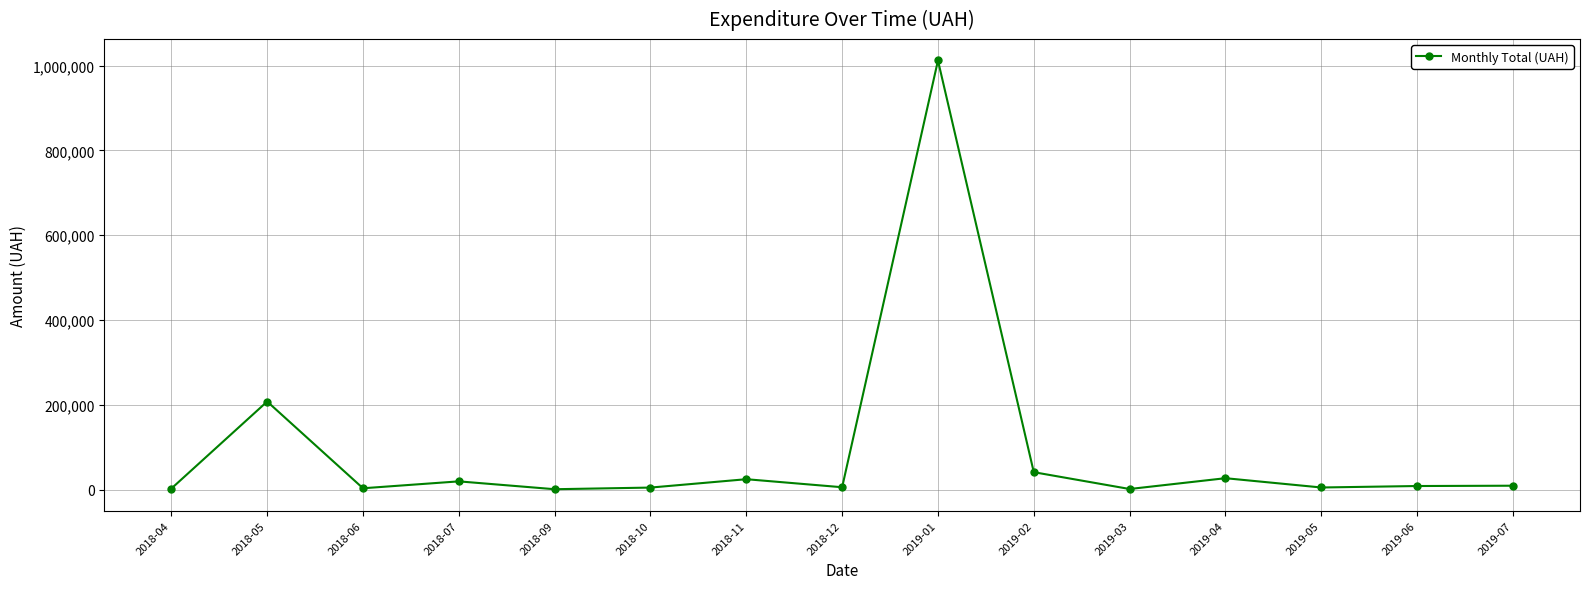

What is the value of the 10th point from the left?

41478.3